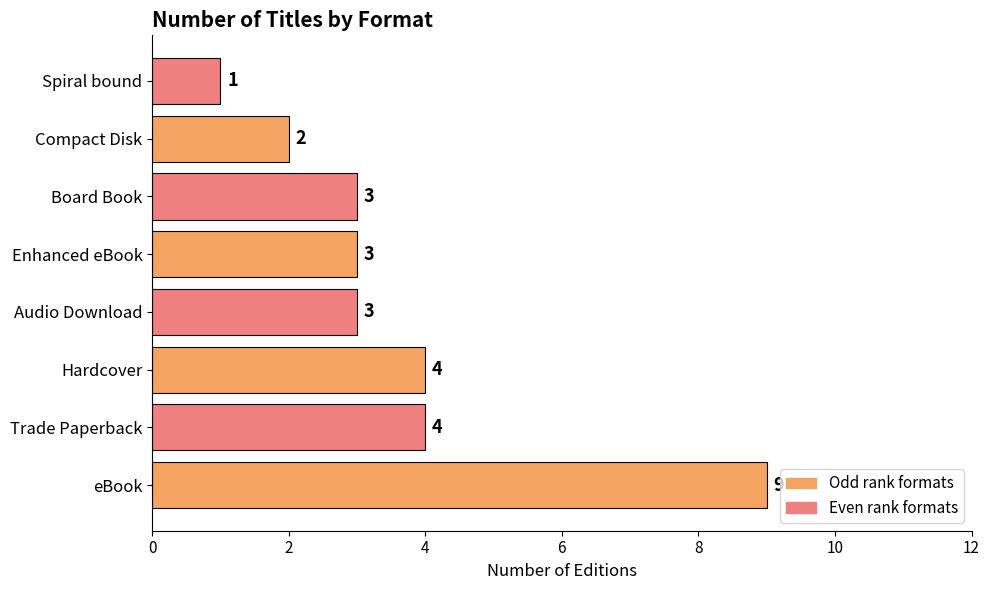

What is the difference between the maximum and second lowest values?

7